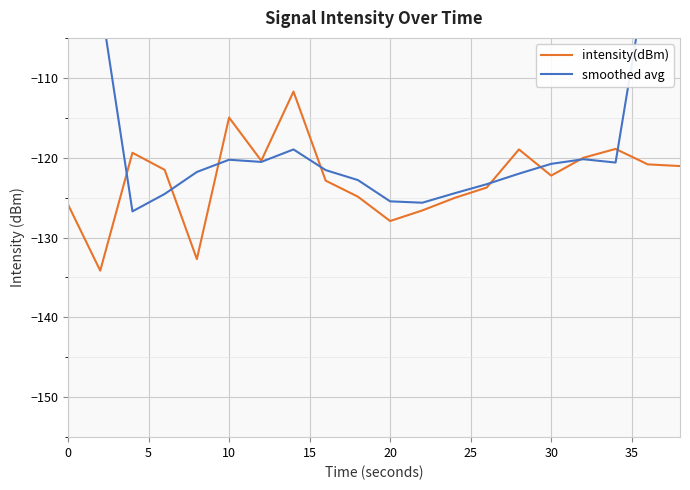

Is it true that intensity(dBm) equals -115.0 at 10?

True